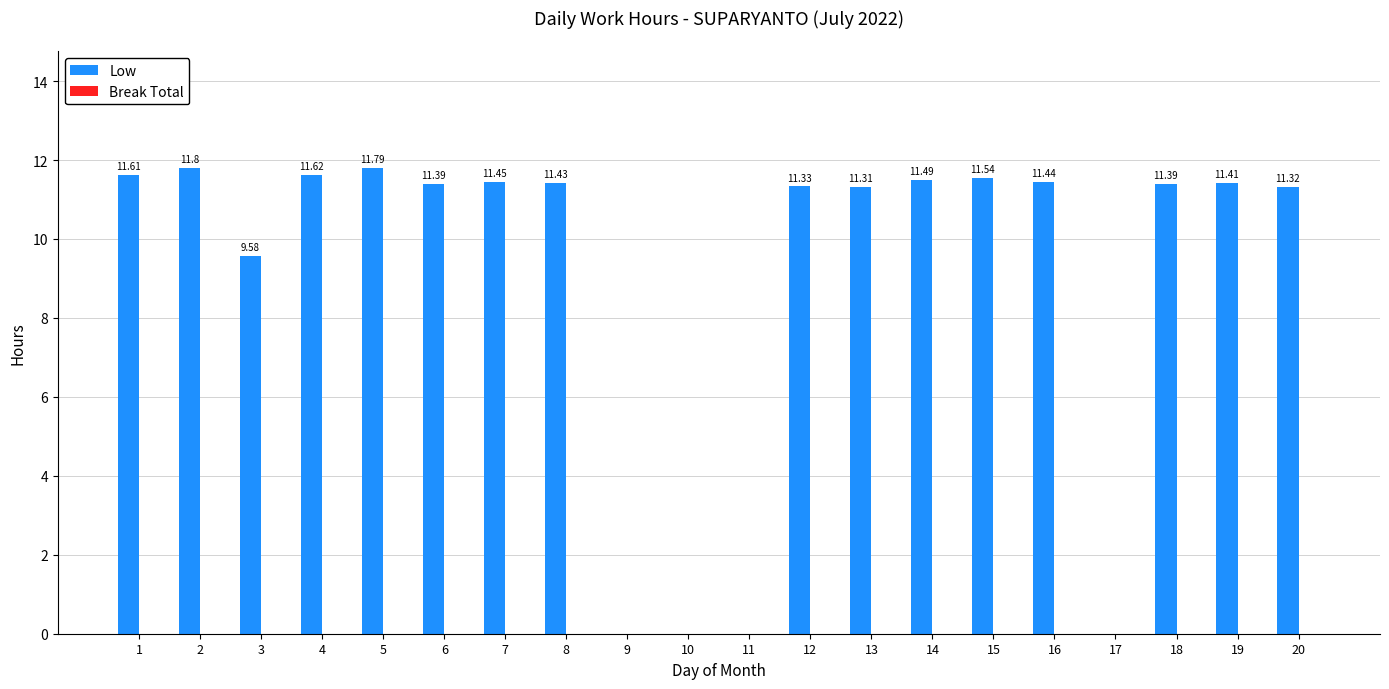

What is the sum of all values?

181.9